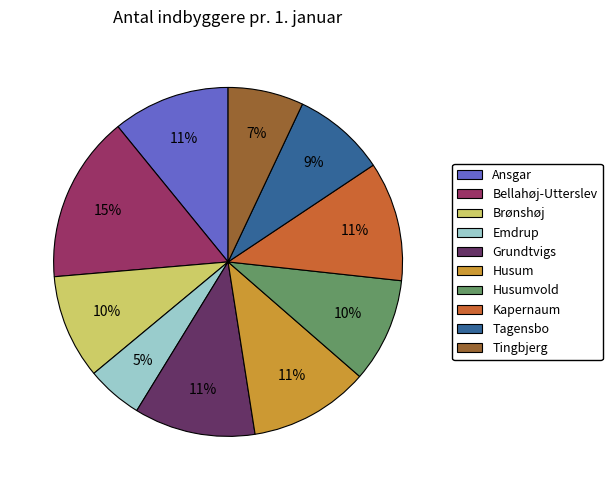

Do Emdrup and Tagensbo together represent more than half of the pie?

No